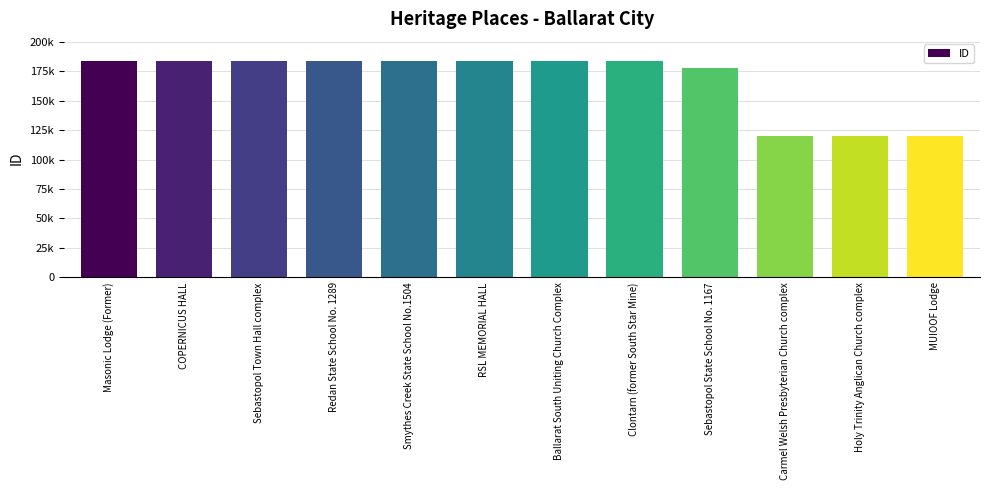

Where does the data first go above 183810?

Masonic Lodge (Former)